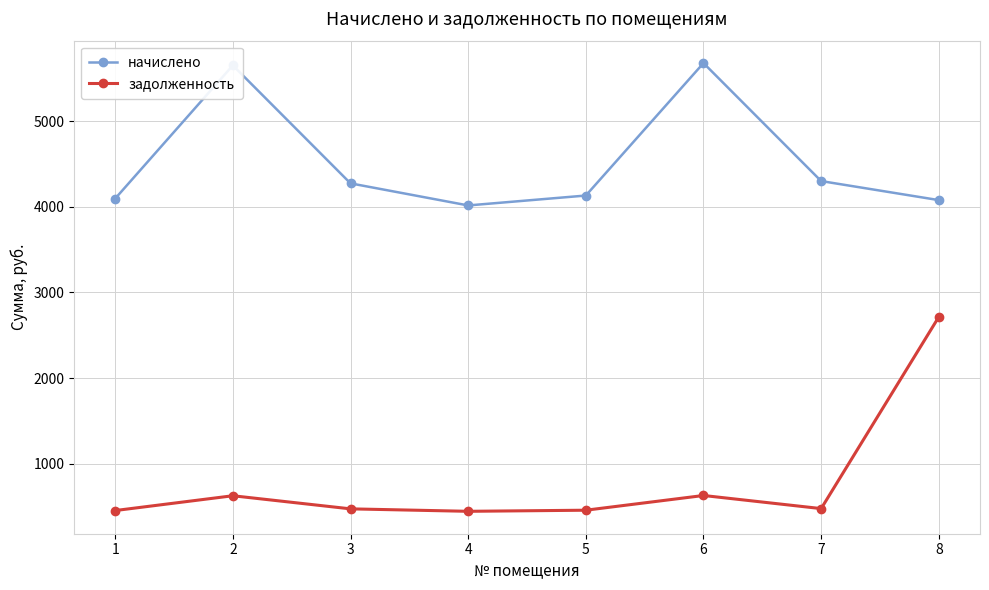

Does the chart have visible grid lines?

Yes